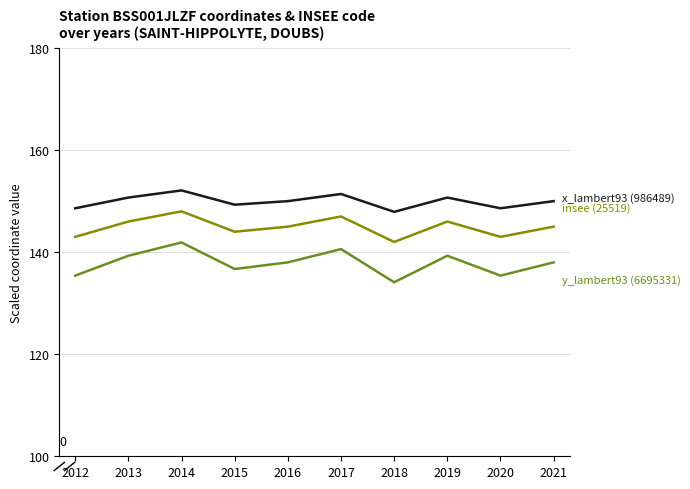

What is the spread (max minus min) of values at 2019?

11.4